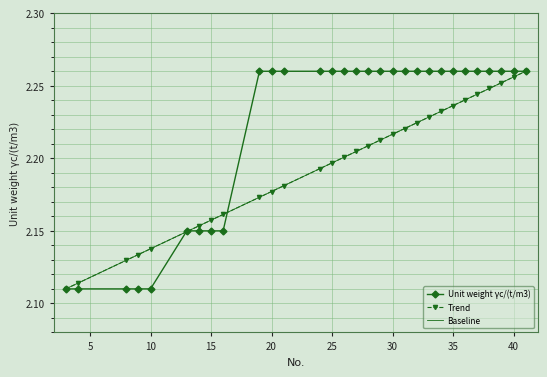

List the series in order of their peak value, highest first.

Unit weight γc/(t/m3), Trend, Baseline